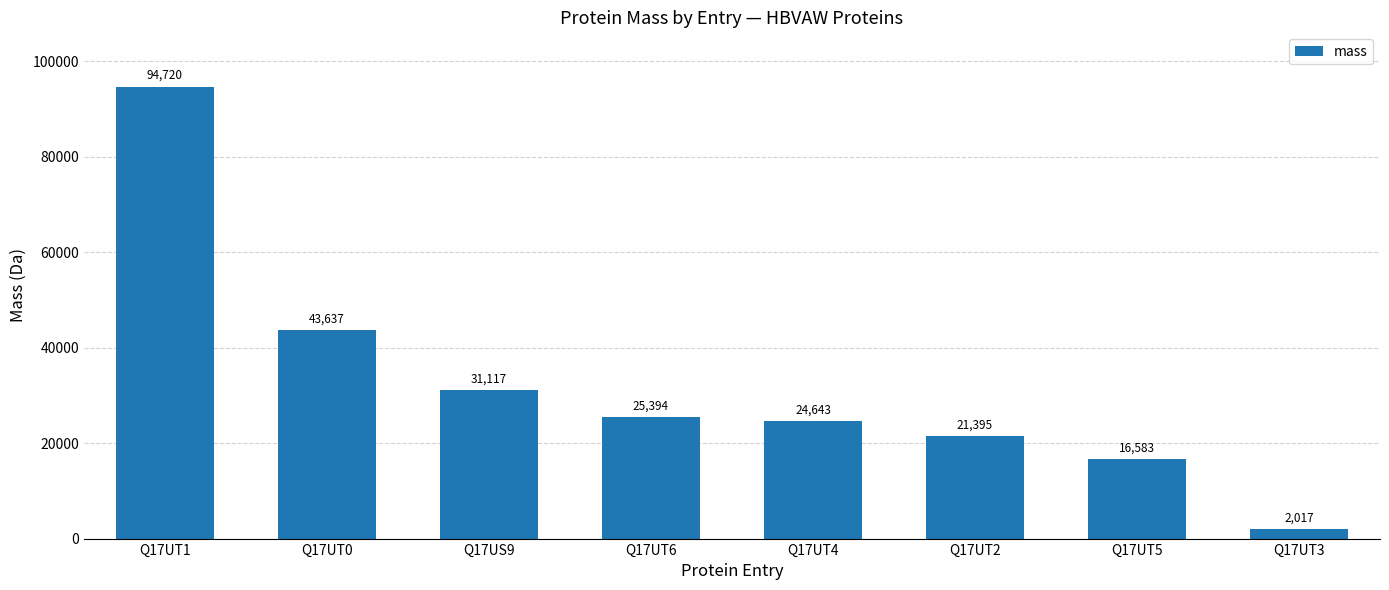

What is the value of the 2nd bar from the left?

43637.5